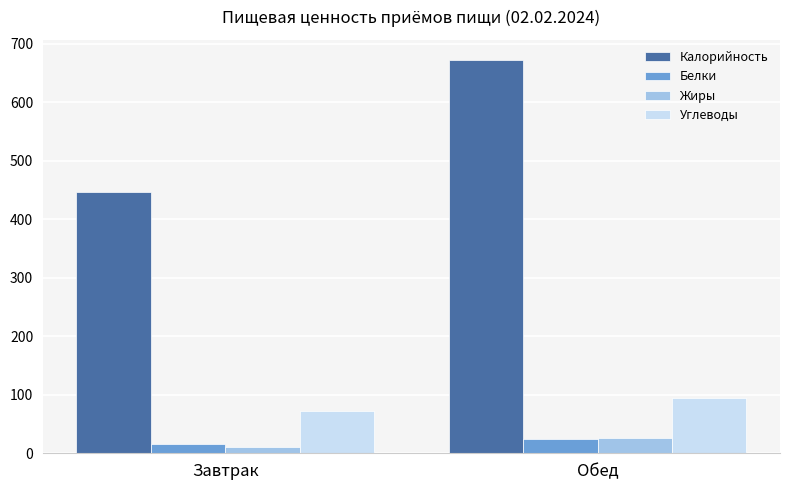

What are all the series names shown in the legend?

Калорийность, Белки, Жиры, Углеводы